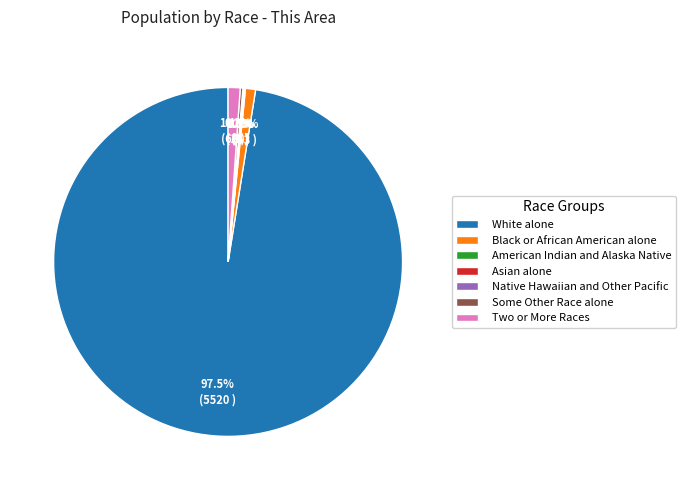

To the nearest percent, what is the average slice percentage?

14%